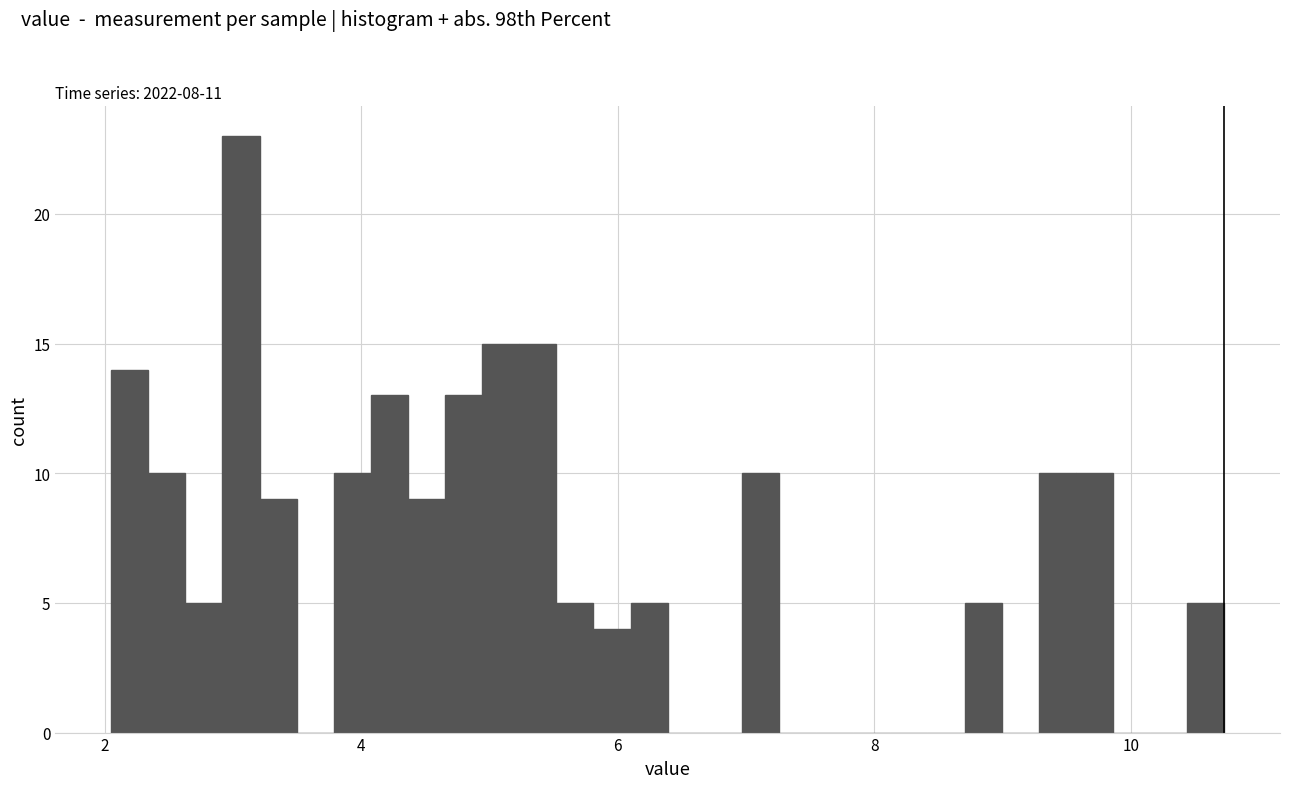

Around what value on the x-axis is the tallest bar? Give the approximate position of its centre, as read against the axis.

3.0